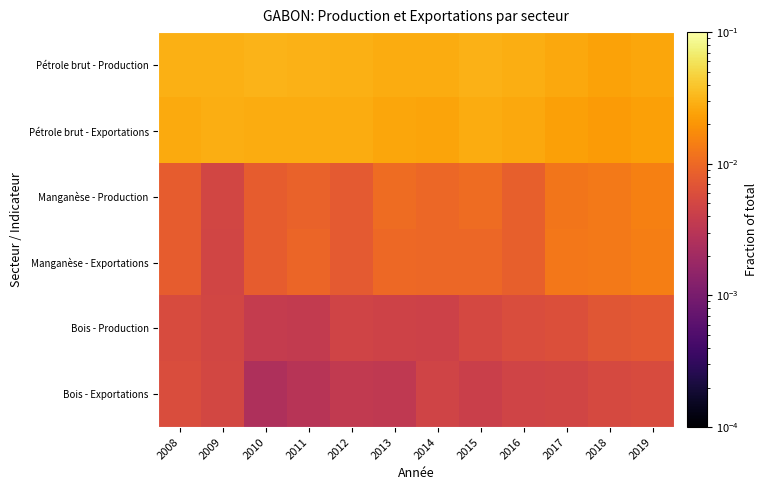

Reading right to left, list all the values displayed in this chart.

Pétrole brut - Production: 2019=0.0	2018=0.0	2017=0.0	2016=0.0	2015=0.0	2014=0.0	2013=0.0	2012=0.0	2011=0.0	2010=0.0	2009=0.0	2008=0.0
Pétrole brut - Exportations: 2019=0.0	2018=0.0	2017=0.0	2016=0.0	2015=0.0	2014=0.0	2013=0.0	2012=0.0	2011=0.0	2010=0.0	2009=0.0	2008=0.0
Manganèse - Production: 2019=0.0	2018=0.0	2017=0.0	2016=0.0	2015=0.0	2014=0.0	2013=0.0	2012=0.0	2011=0.0	2010=0.0	2009=0.0	2008=0.0
Manganèse - Exportations: 2019=0.0	2018=0.0	2017=0.0	2016=0.0	2015=0.0	2014=0.0	2013=0.0	2012=0.0	2011=0.0	2010=0.0	2009=0.0	2008=0.0
Bois - Production: 2019=0.0	2018=0.0	2017=0.0	2016=0.0	2015=0.0	2014=0.0	2013=0.0	2012=0.0	2011=0.0	2010=0.0	2009=0.0	2008=0.0
Bois - Exportations: 2019=0.0	2018=0.0	2017=0.0	2016=0.0	2015=0.0	2014=0.0	2013=0.0	2012=0.0	2011=0.0	2010=0.0	2009=0.0	2008=0.0